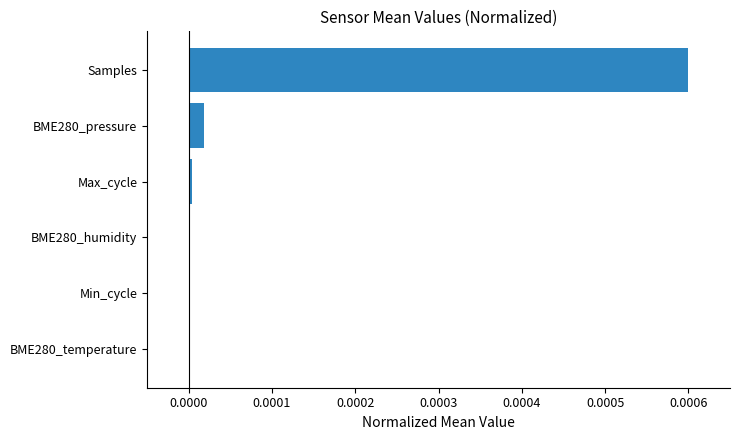

True or false: the data shows 0.0 at Samples.

True